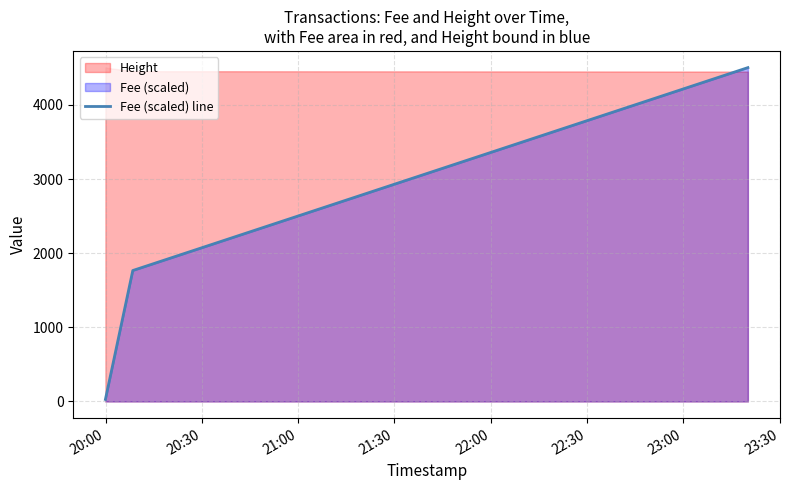

What is the smallest value displayed?

27.6